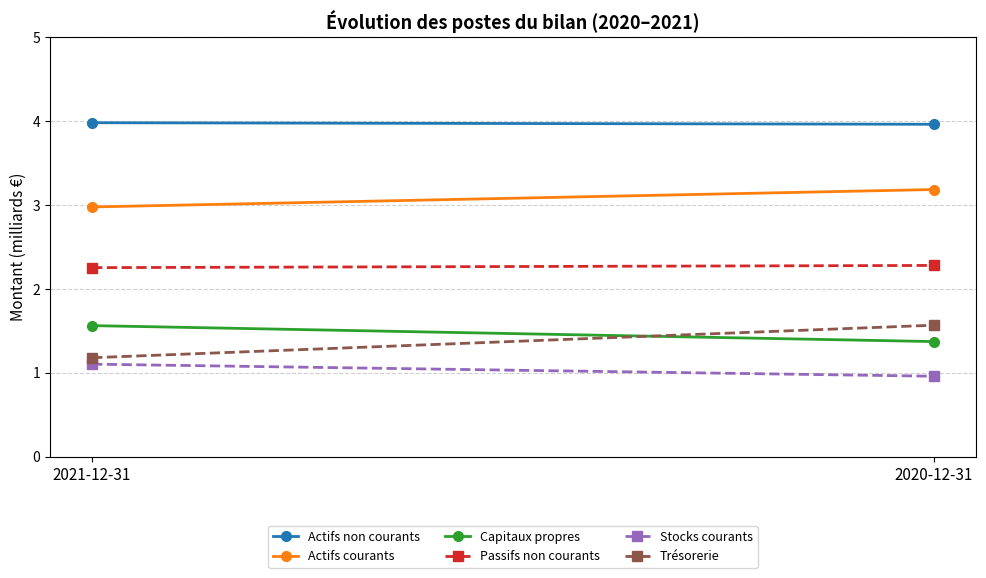

What is the sum of all Capitaux propres values?

2.9